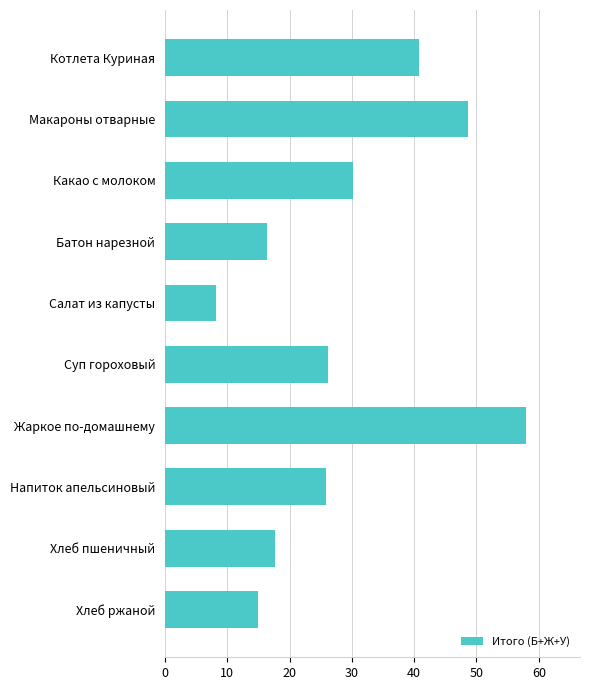

How many distinct data groups are displayed?

1